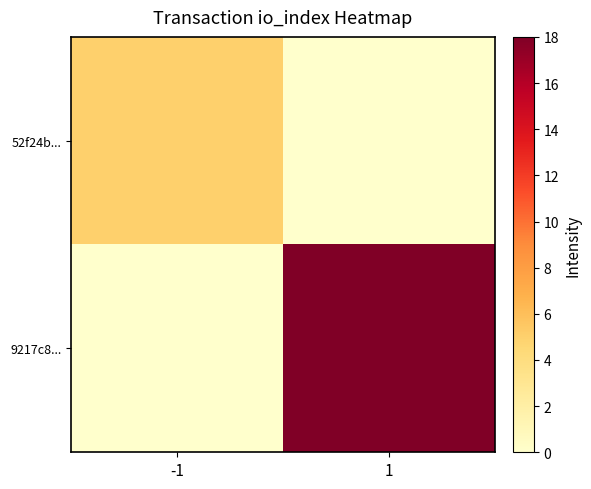

Reading left to right, list all the values displayed in this chart.

52f24b...: -1=5	1=0
9217c8...: -1=0	1=18